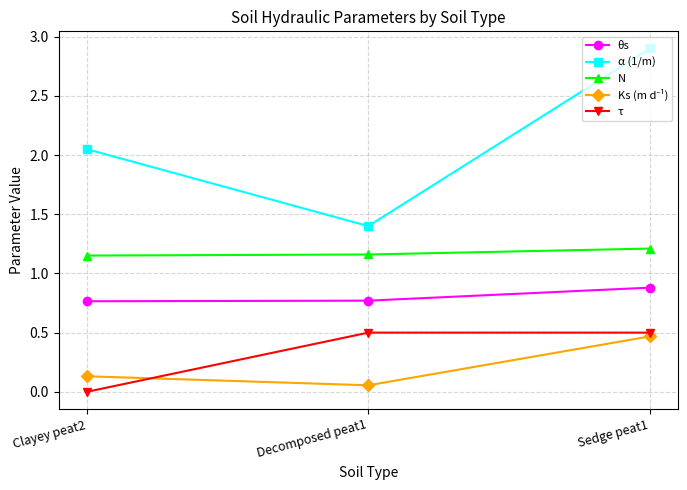

True or false: α (1/m) has a value of 1.2 at Clayey peat2.

False